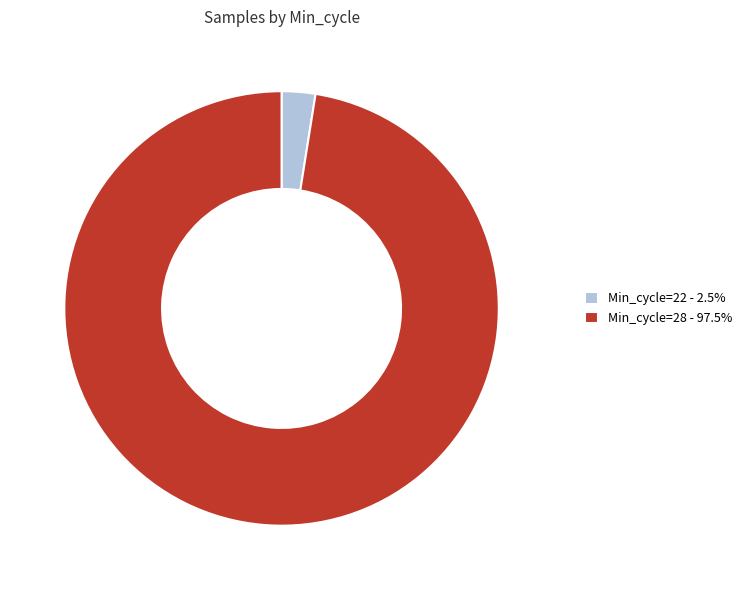

Is the sum of Min_cycle=22 - 2.5% and Min_cycle=28 - 97.5% greater than half?

Yes